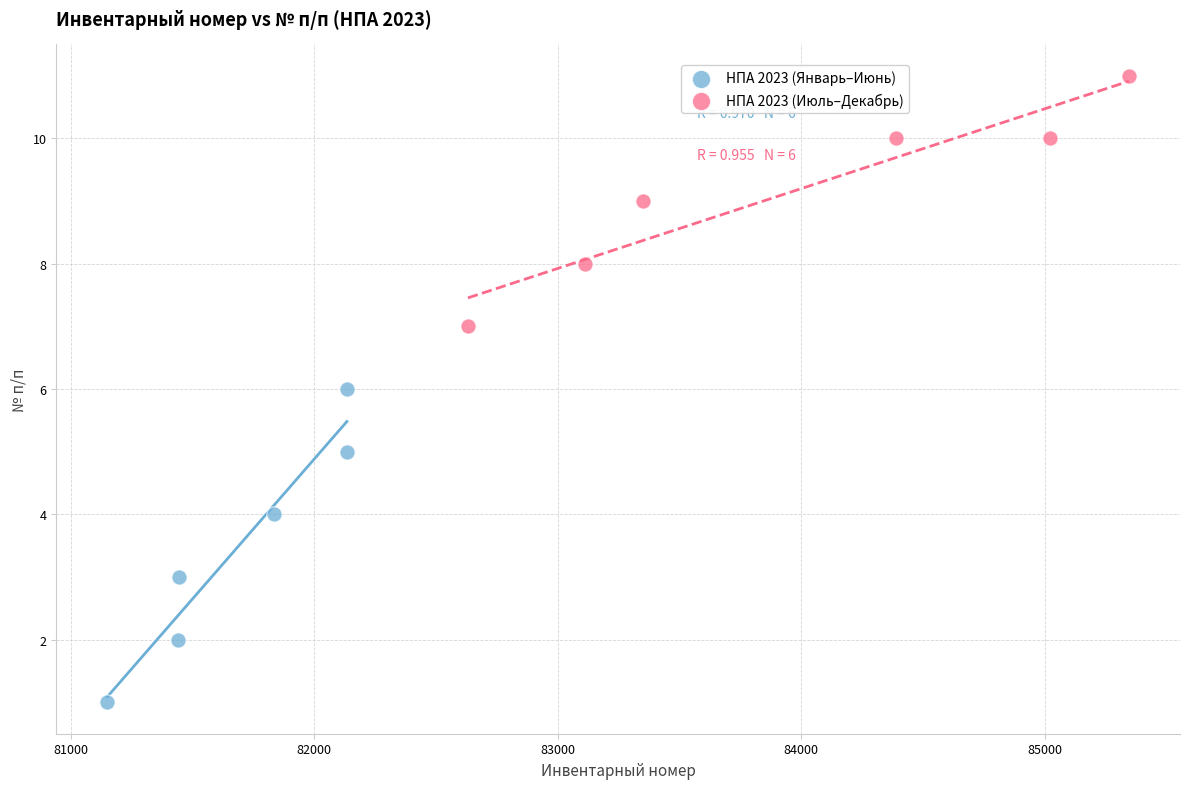

Which series has the largest Y range (max minus min)?

НПА 2023 (Январь–Июнь)